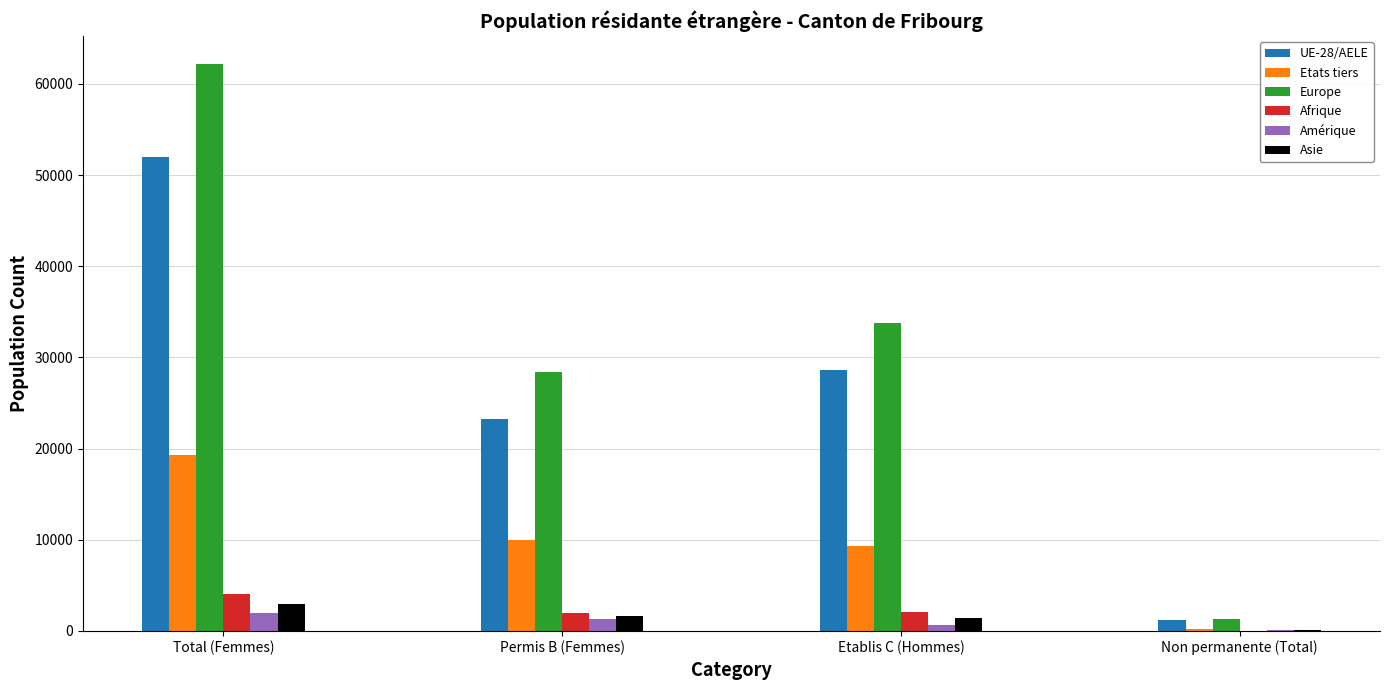

Between Total (Femmes) and Permis B (Femmes), which series saw the biggest shift?

Europe